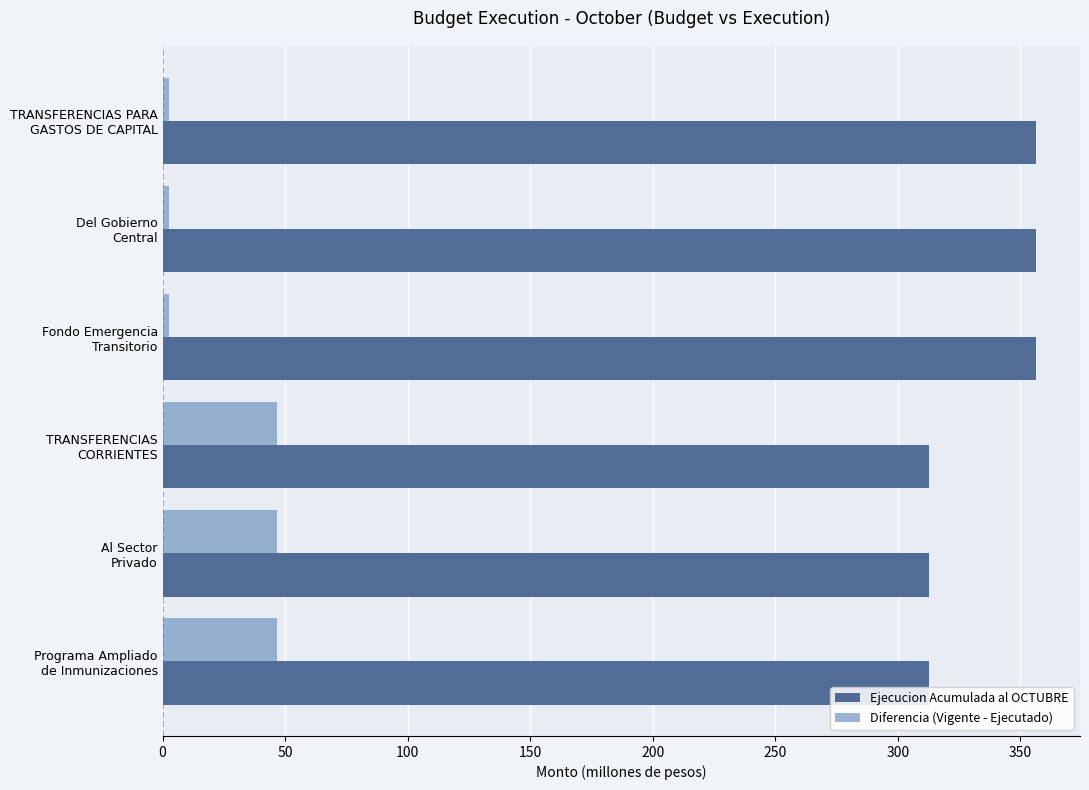

Rank the series by their average value, from highest to lowest.

Ejecucion Acumulada al OCTUBRE, Diferencia (Vigente - Ejecutado)